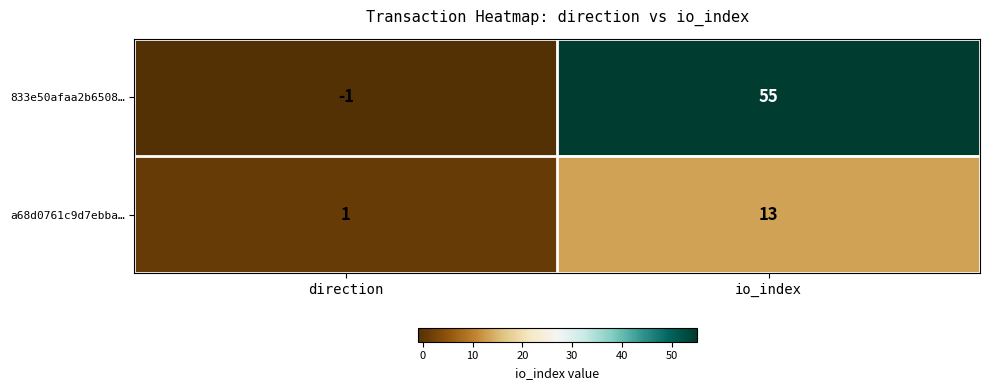

Is the value of a68d0761c9d7ebba… at io_index greater than the value of 833e50afaa2b6508… at direction?

Yes